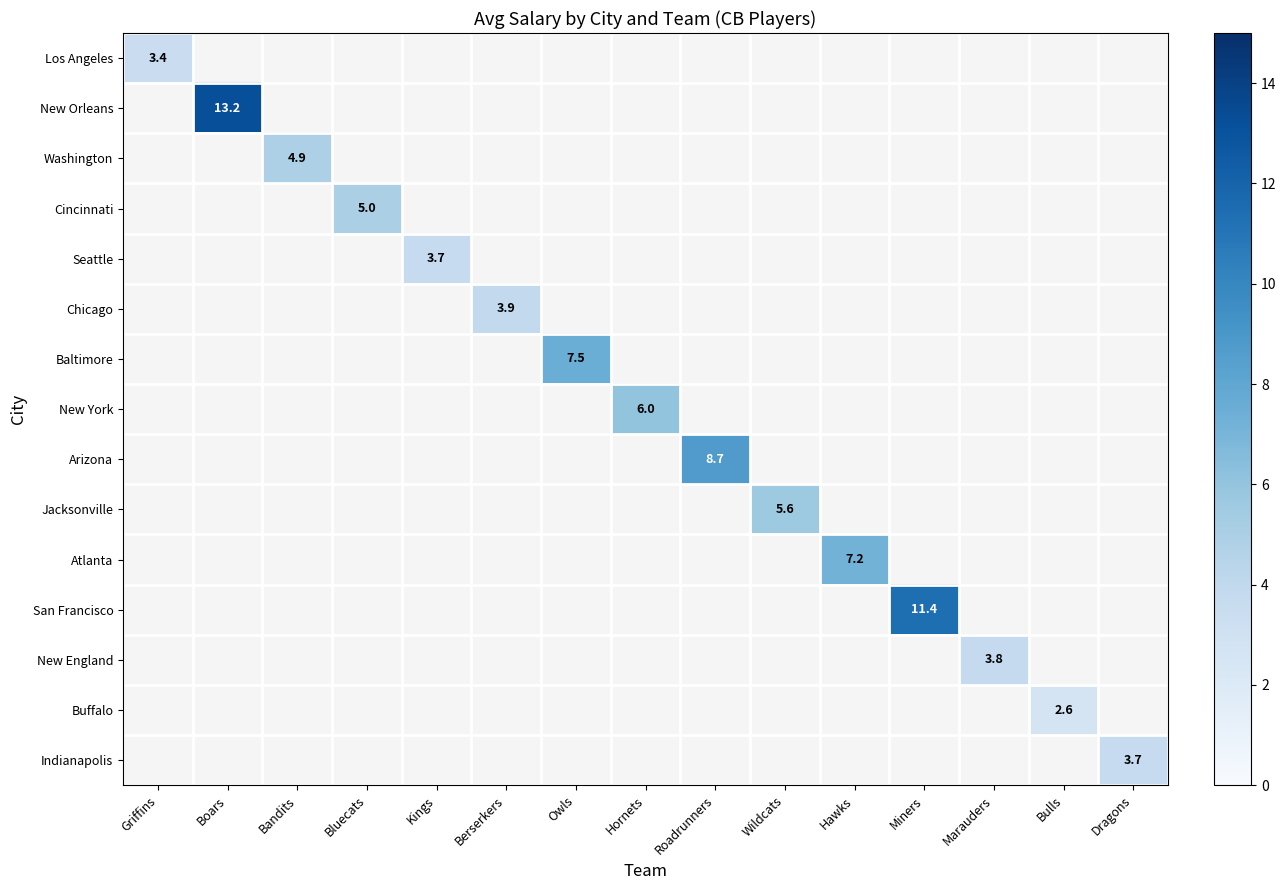

How many data points does each series have?

15